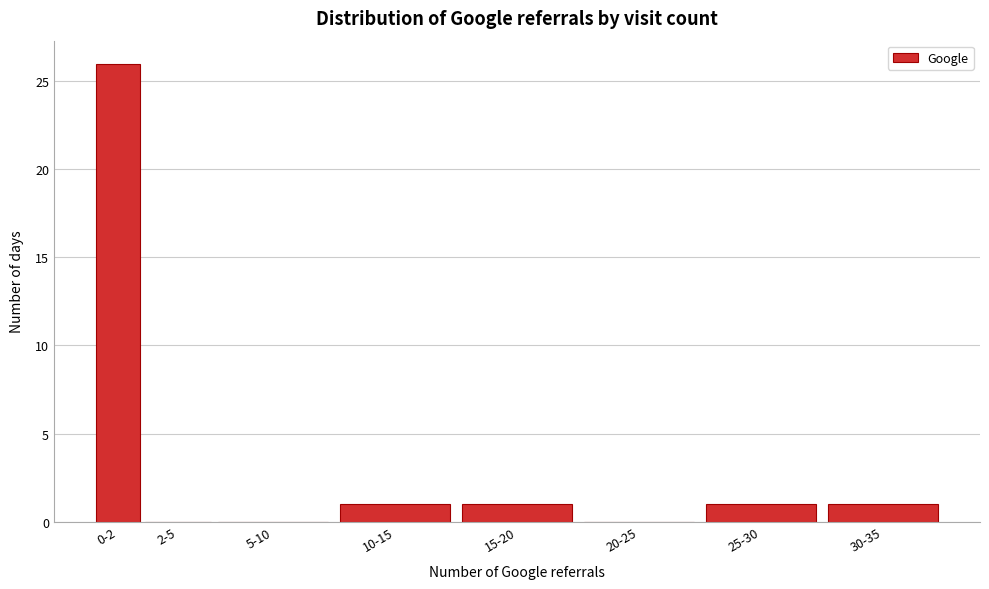

Reading right to left, list all the values displayed in this chart.

30-35=1	25-30=1	20-25=0	15-20=1	10-15=1	5-10=0	2-5=0	0-2=26